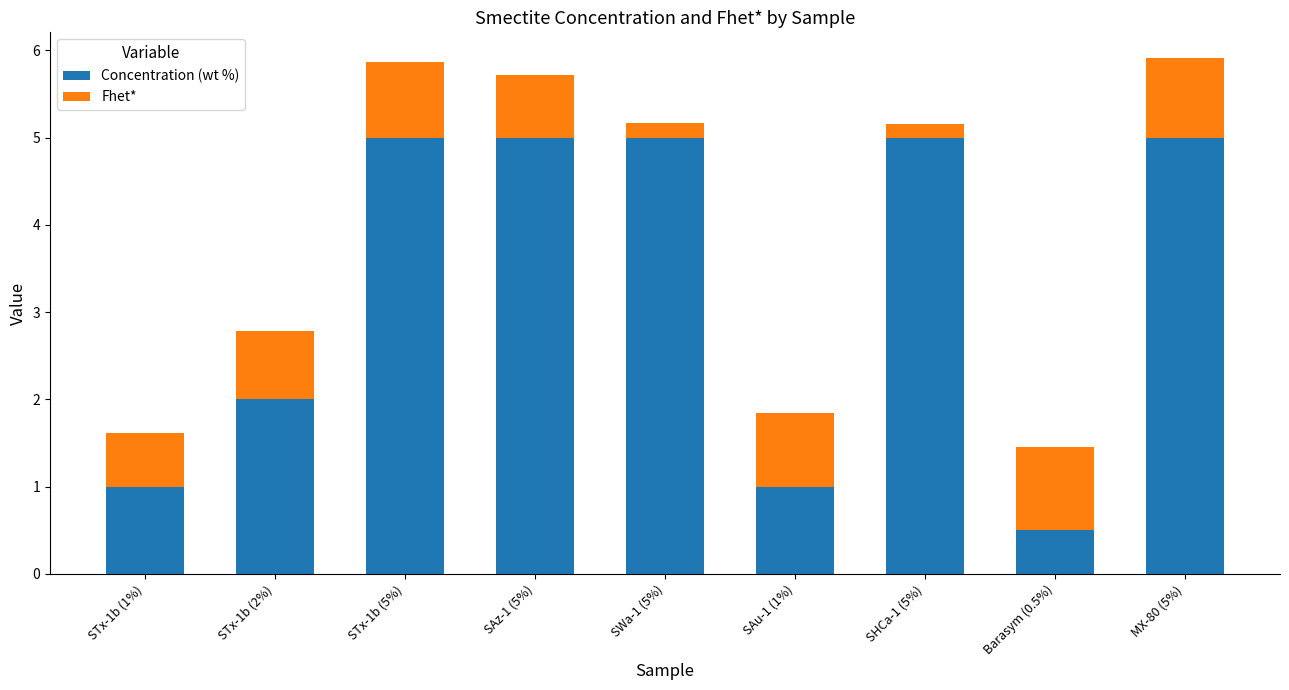

What is the sum of the Concentration (wt %) values at SAu-1 (1%) and MX-80 (5%)?

6.0